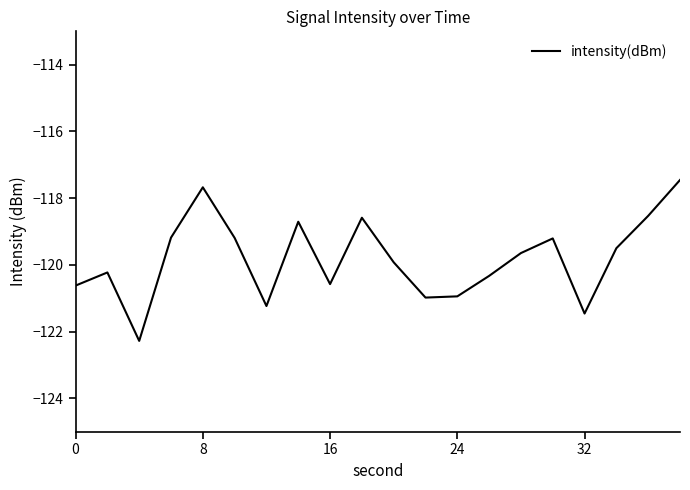

How many lines are shown in the chart?

1